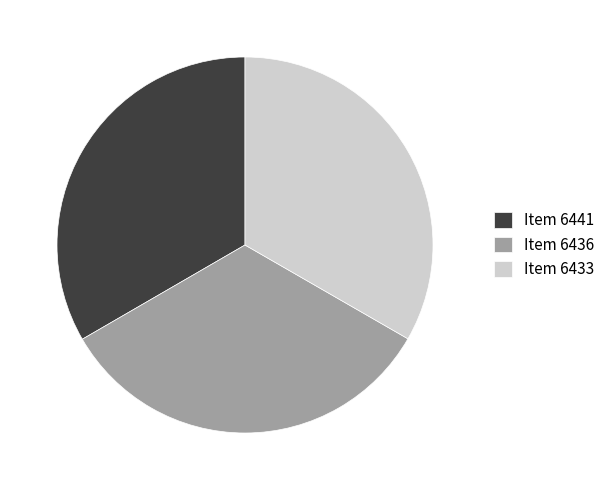

How many slices are in this pie chart?

3